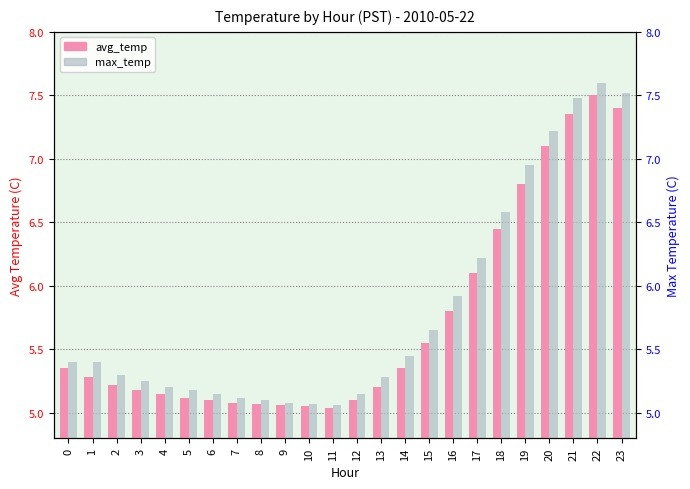

At how many categories does at least one series exceed 6?

7